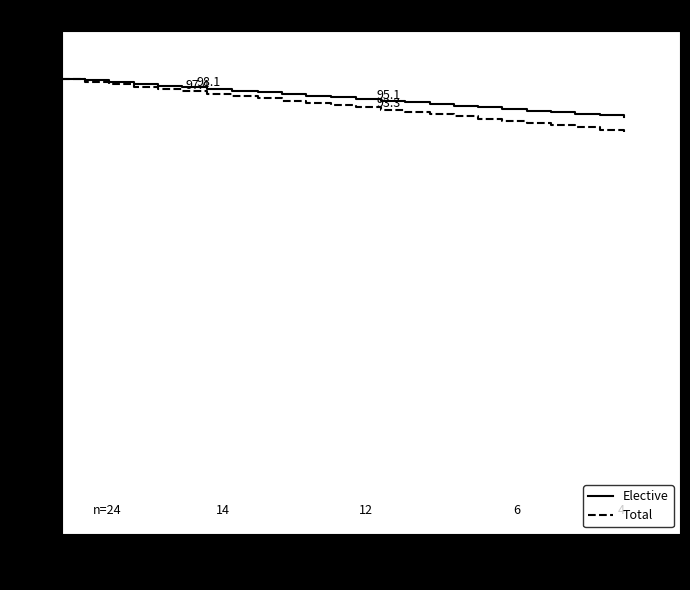

Which series has the largest range (max minus min)?

Total